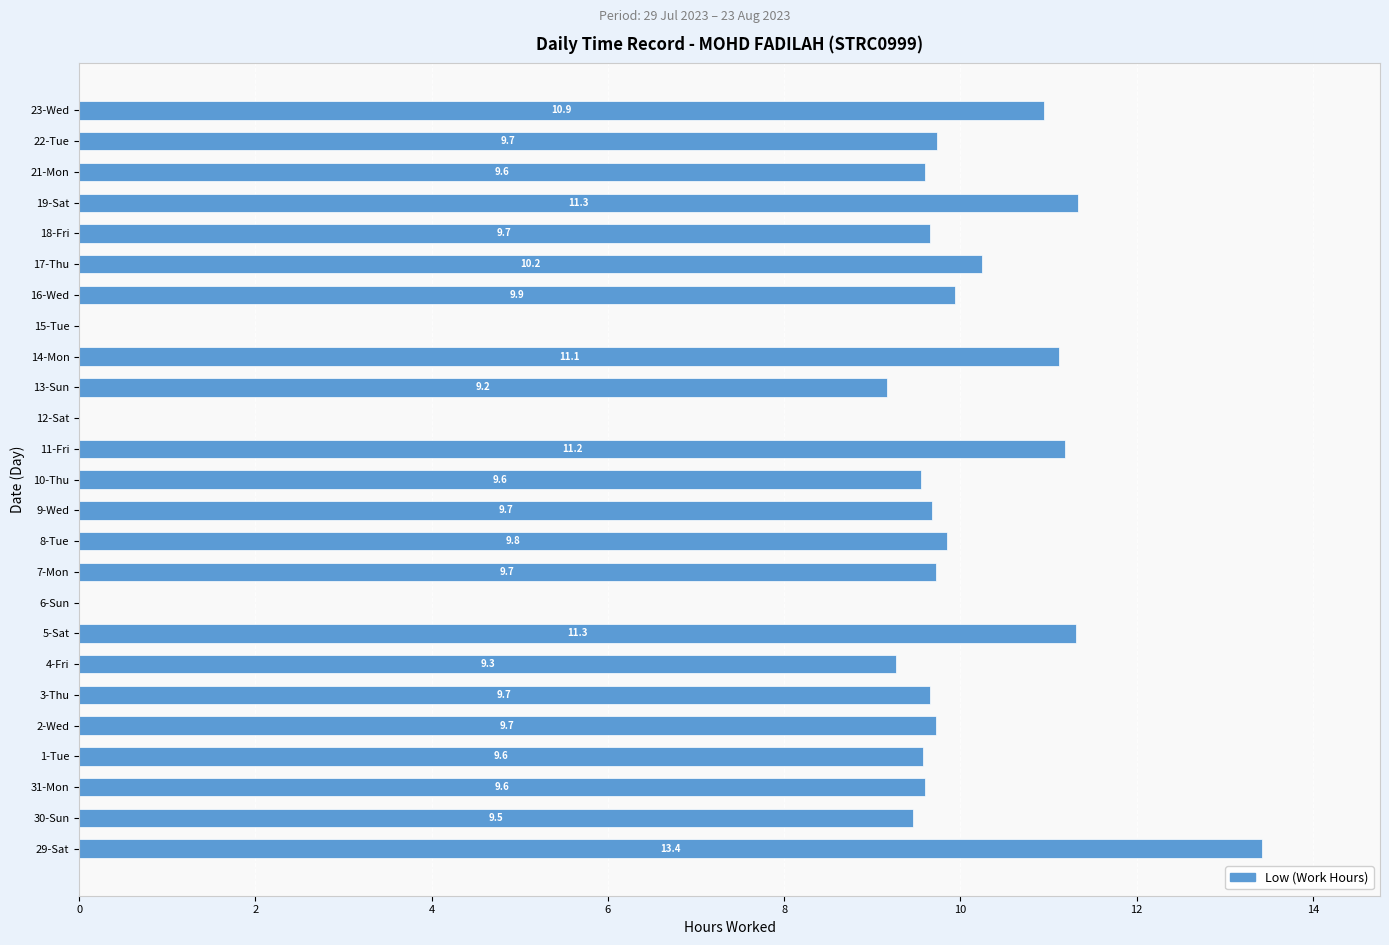

The chart shows a value of 9.6 at 31-Mon. True or false?

True